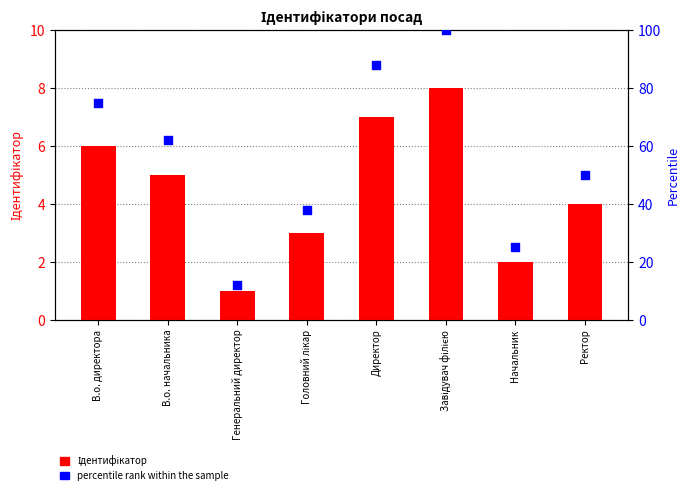

Which series reaches the minimum Y coordinate?

Ідентифікатор